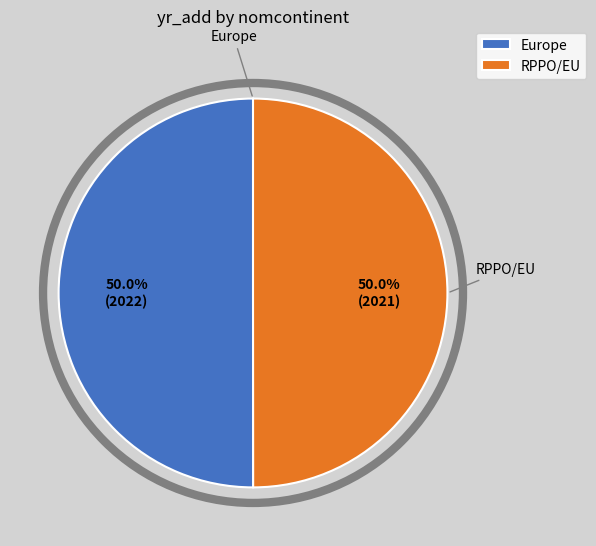

How many slices are in this pie chart?

2